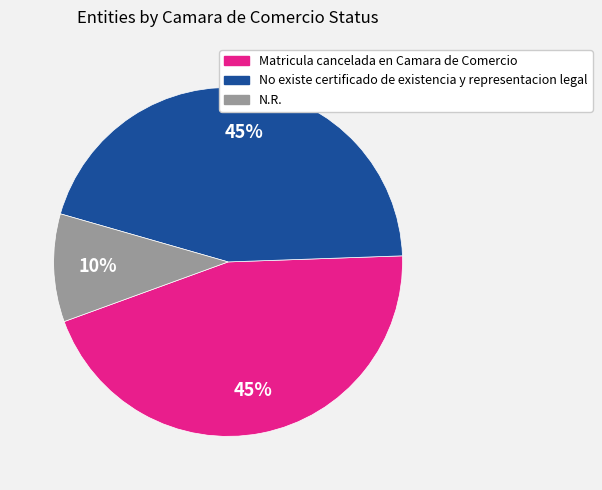

What is the ratio of the value at N.R. to the value at No existe certificado de existencia y representacion legal?

0.2